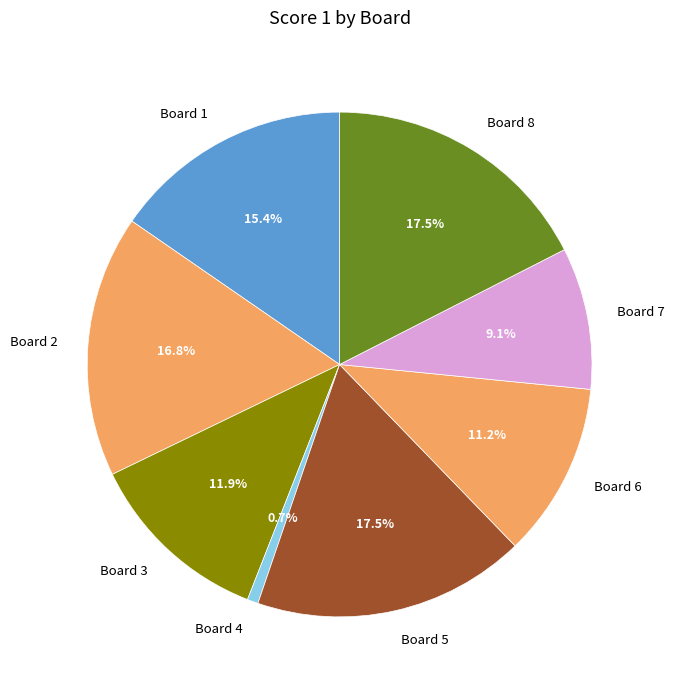

To the nearest percent, what is the difference between the largest and smallest slice percentages?

17%